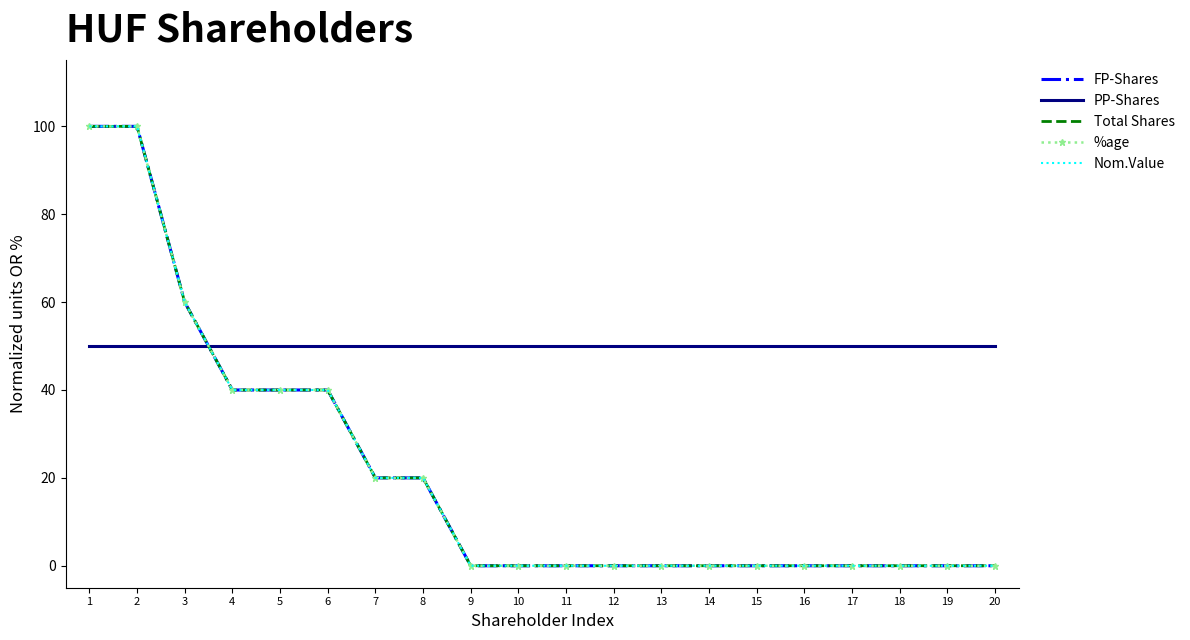

Is the value of Nom.Value at 2 greater than the value of FP-Shares at 4?

Yes